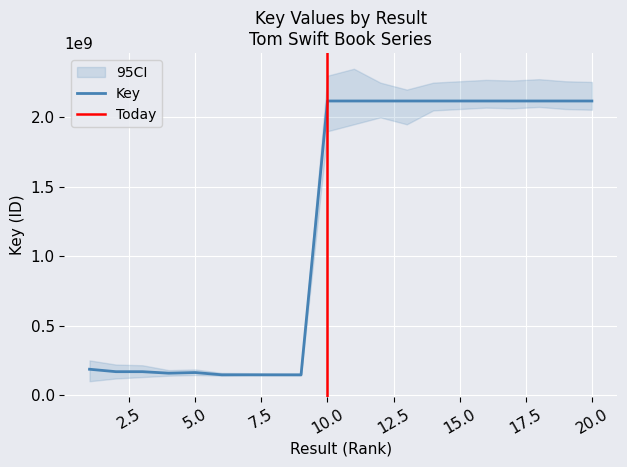

Does the chart display data point markers on the line(s)?

No